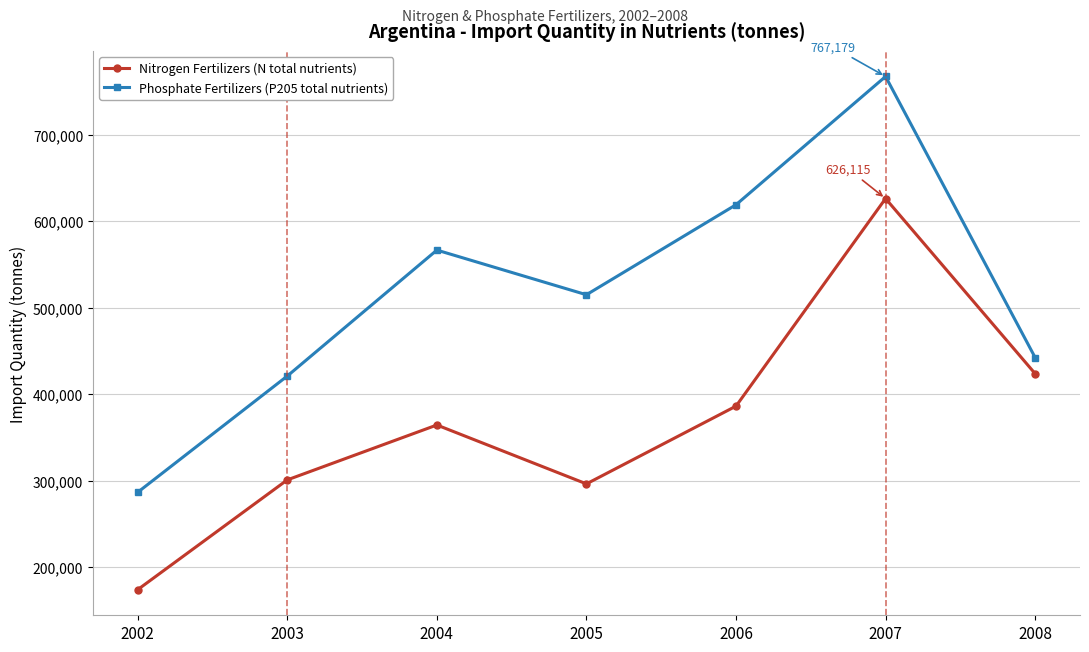

True or false: Phosphate Fertilizers (P205 total nutrients) and Nitrogen Fertilizers (N total nutrients) cross at least once.

False